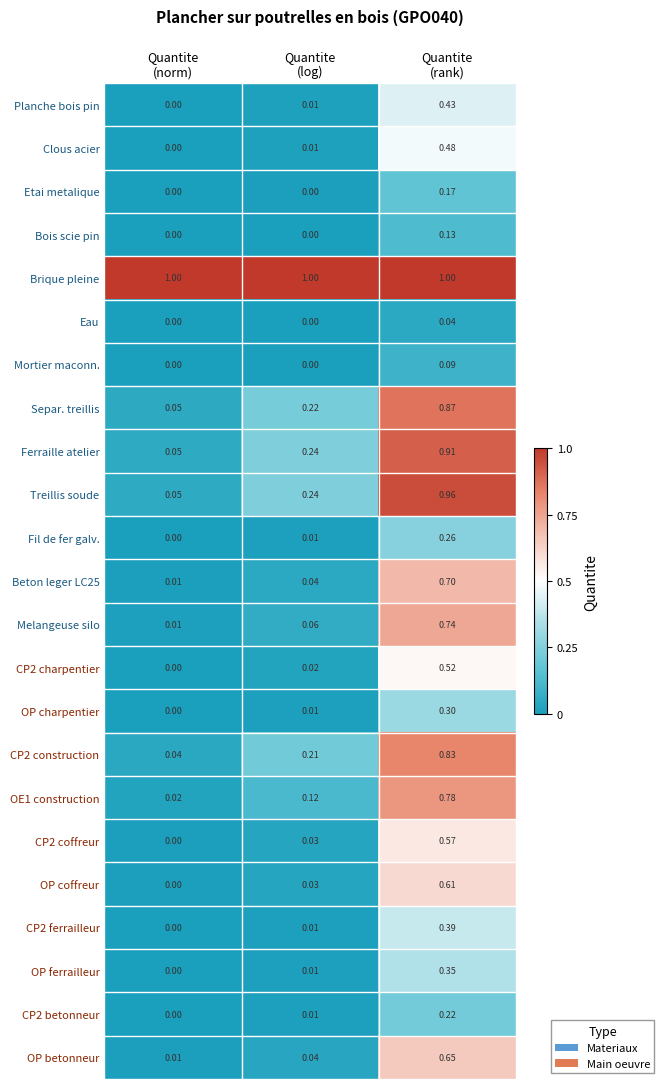

Which series has the largest total across all categories?

Brique pleine